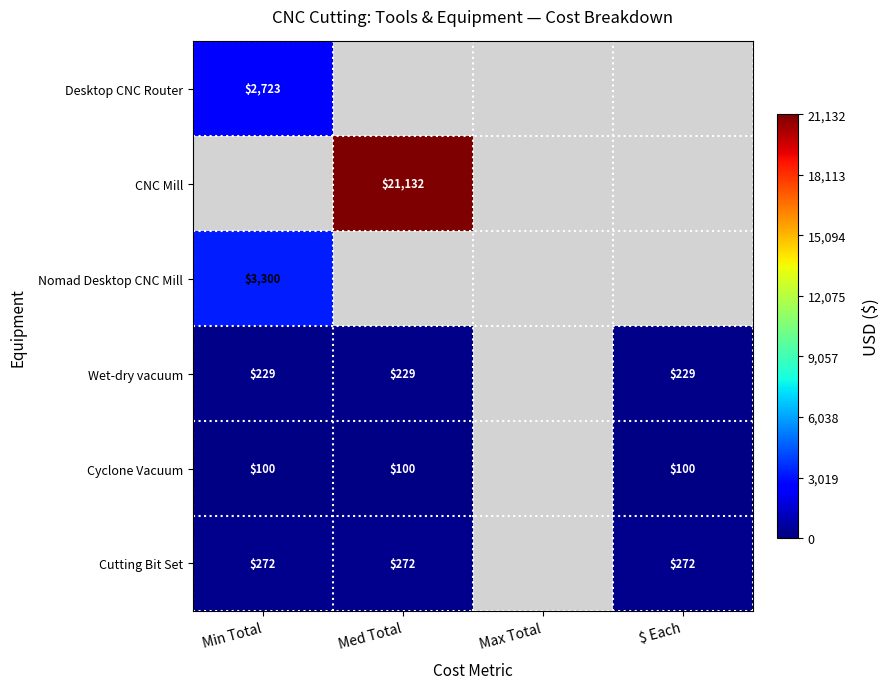

Is it true that Cutting Bit Set equals 272 at Med Total?

True